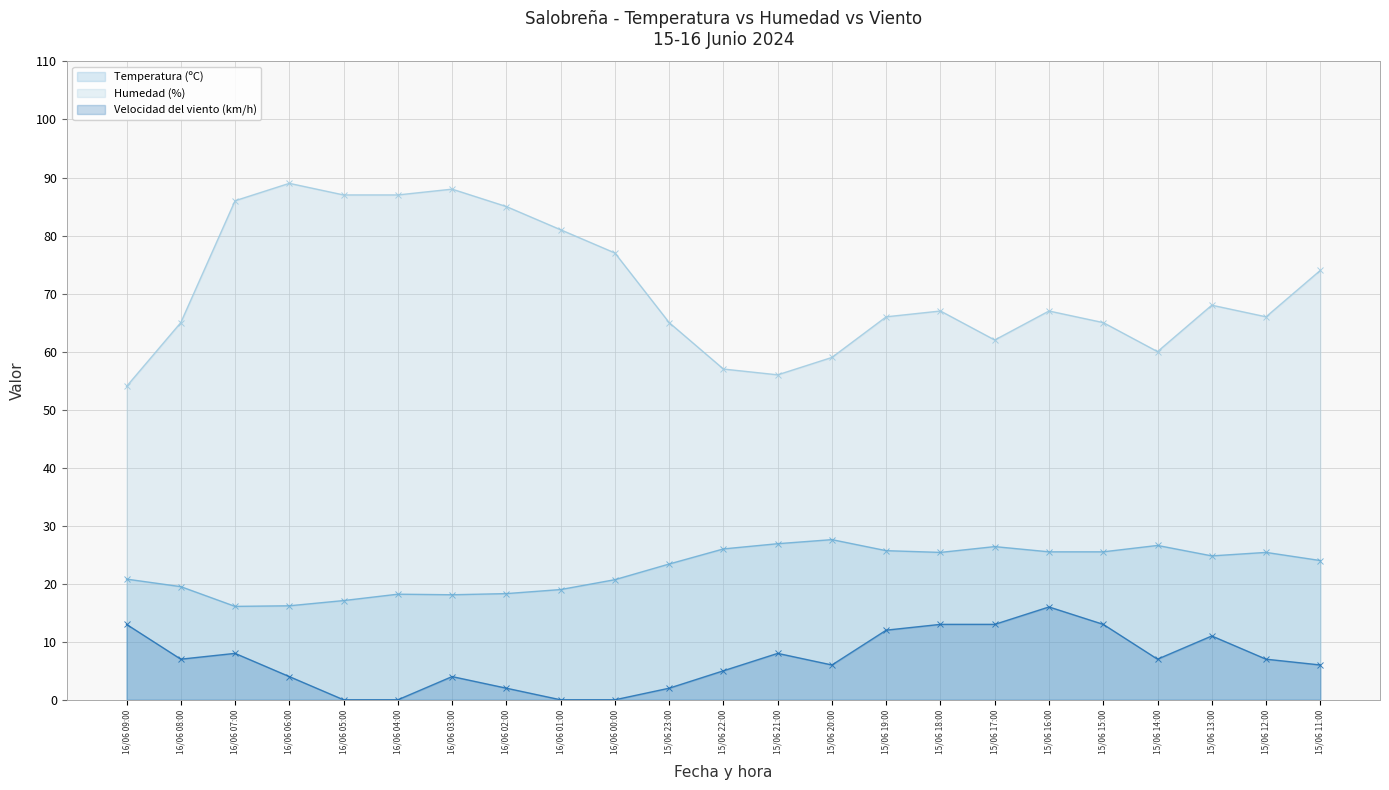

What is the average value of the Temperatura (ºC) series?

22.5